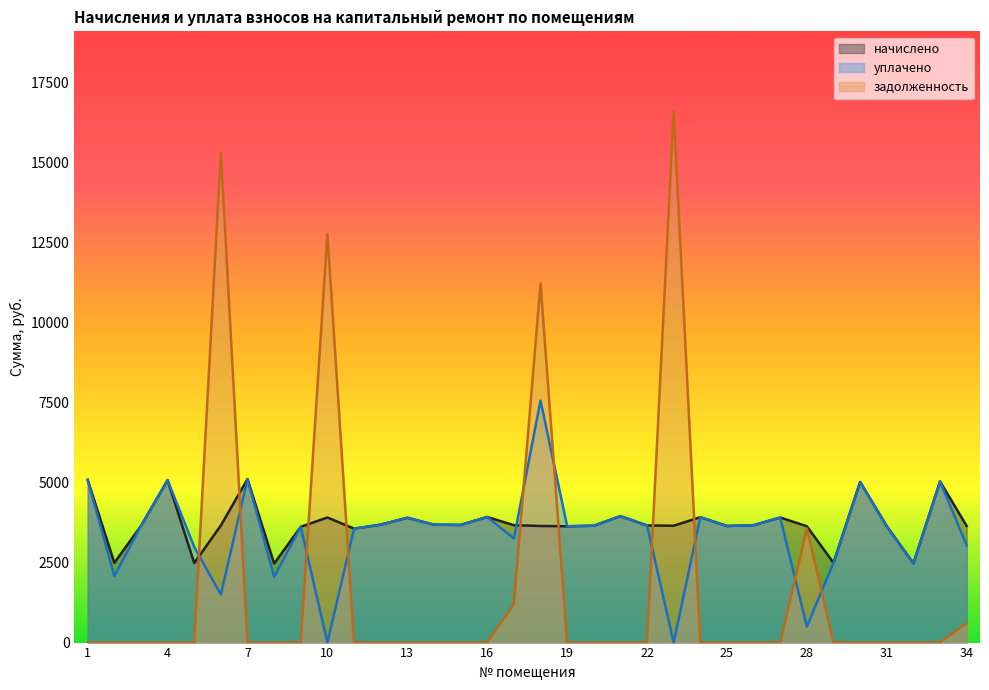

Reading left to right, what are all the values shown in this chart?

начислено: 1=5083.7	2=2492.3	3=3643.2	4=5075.6	5=2484.0	6=3659.8	7=5108.8	8=2467.4	9=3618.4	10=3908.2	11=3560.4	12=3684.6	13=3899.9	14=3684.6	15=3676.3	16=3924.7	17=3668.0	18=3643.2	19=3634.9	20=3651.5	21=3949.6	22=3659.8	23=3651.5	24=3916.4	25=3643.2	26=3668.0	27=3908.2	28=3634.9	29=2492.3	30=5017.7	31=3634.9	32=2475.7	33=5034.2	34=3643.2
уплачено: 1=5083.7	2=2076.9	3=3643.2	4=5075.6	5=2986.0	6=1500.0	7=5108.8	8=2056.2	9=3618.4	10=0.0	11=3560.4	12=3684.6	13=3899.9	14=3684.6	15=3676.3	16=3924.7	17=3254.4	18=7565.0	19=3634.9	20=3651.5	21=3949.6	22=3659.8	23=0.0	24=3916.4	25=3643.2	26=3668.0	27=3908.2	28=500.0	29=2492.3	30=5017.7	31=3634.9	32=2475.7	33=5034.2	34=3036.1
задолженность: 1=0.0	2=0.0	3=0.0	4=0.0	5=0.0	6=15319.7	7=0.0	8=0.0	9=0.0	10=12773.6	11=0.0	12=0.0	13=0.0	14=0.0	15=0.0	16=0.0	17=1198.1	18=11223.0	19=0.0	20=0.0	21=0.0	22=0.0	23=16608.5	24=0.0	25=0.0	26=0.0	27=0.0	28=3565.1	29=0.0	30=0.0	31=0.0	32=0.0	33=0.0	34=605.7